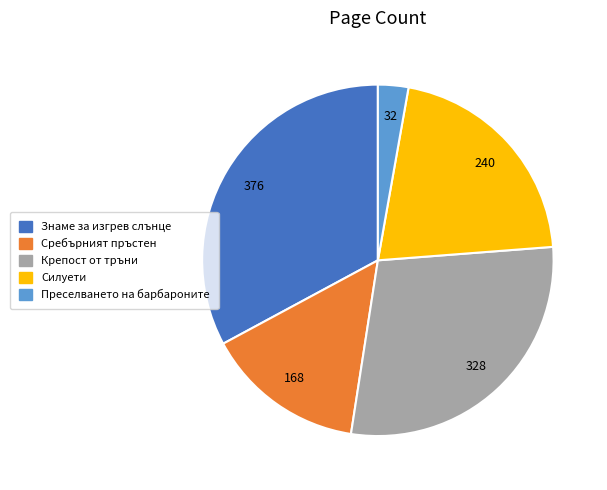

Do Преселването на барбароните and Силуети together represent more than half of the pie?

No